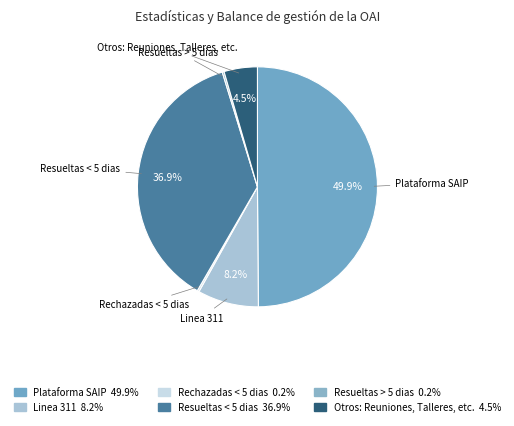

Count the number of slices in the pie.

6